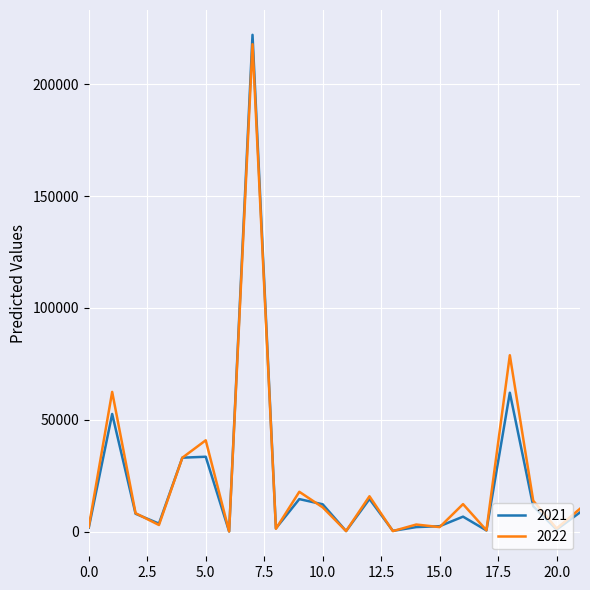

Is this an area chart (filled region under the line)?

No